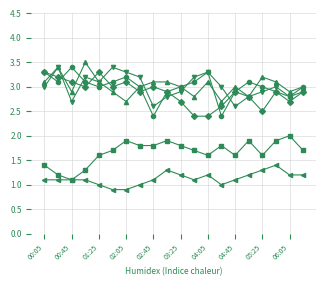

What is the smallest value displayed?

0.9